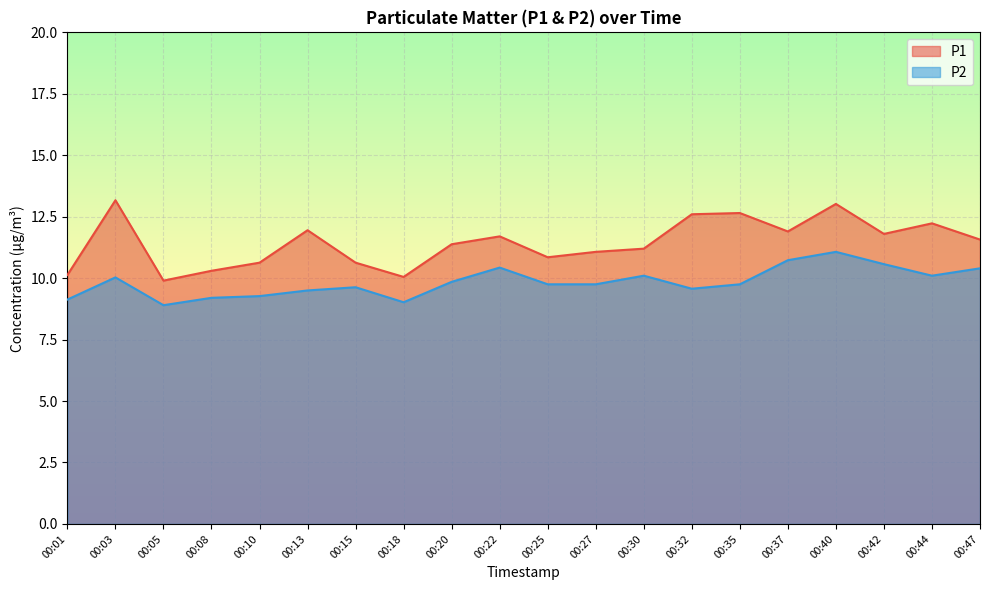

Rank the series by their maximum value, from highest to lowest.

P1, P2